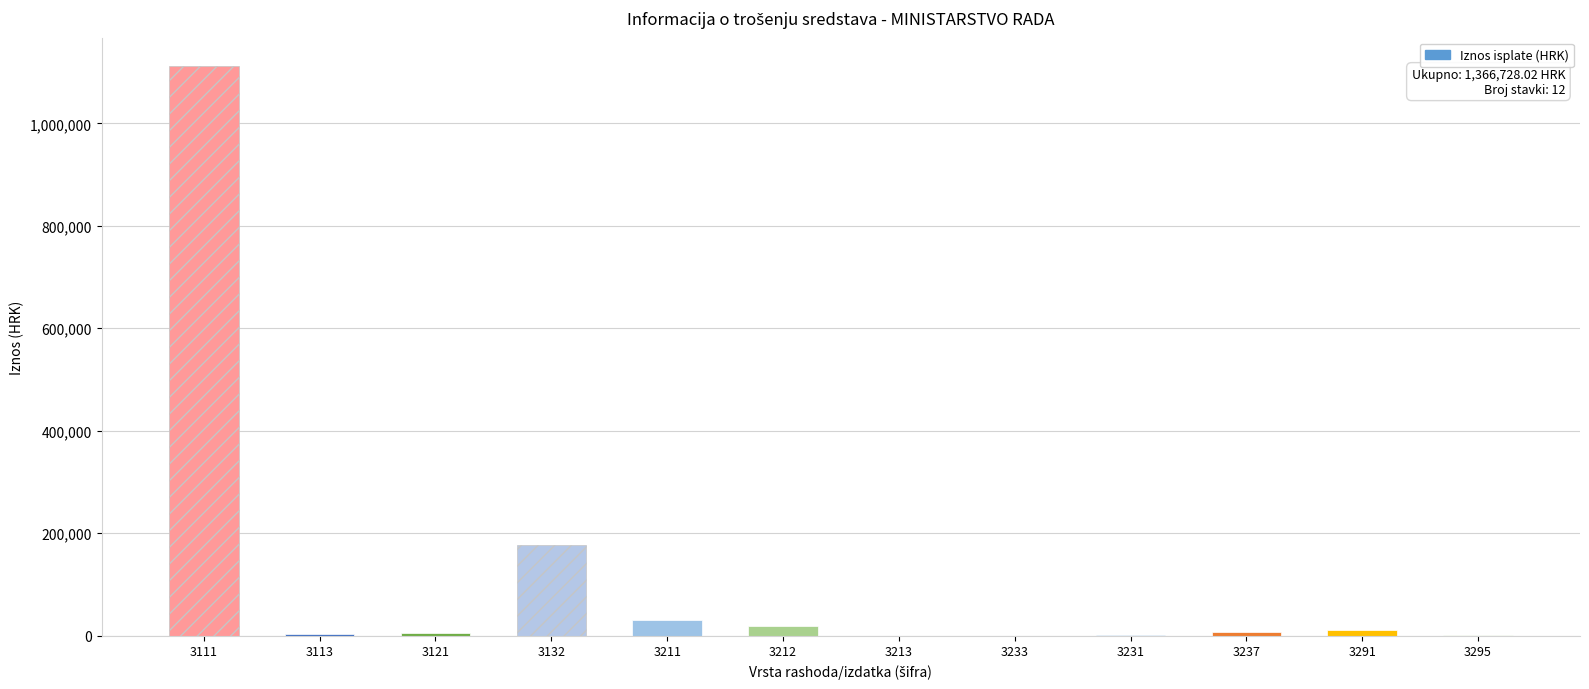

Count the number of data series in this chart.

1